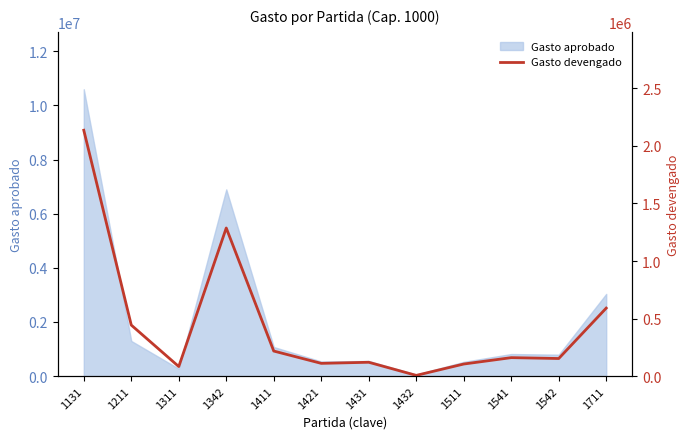

How many interior local valleys (lower than both neighbors) does the data have?

4